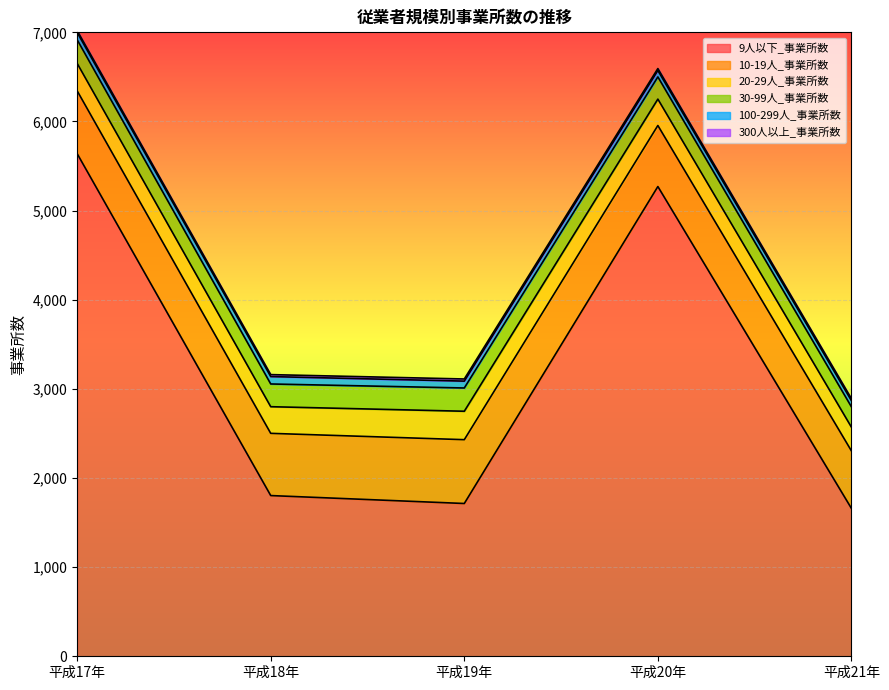

What is the maximum value shown in the chart?

5639